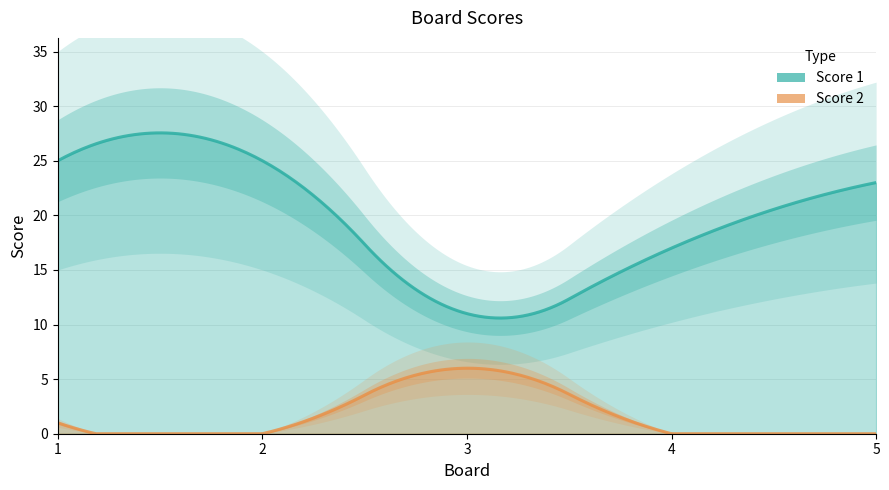

At how many categories does at least one series exceed 14?

4